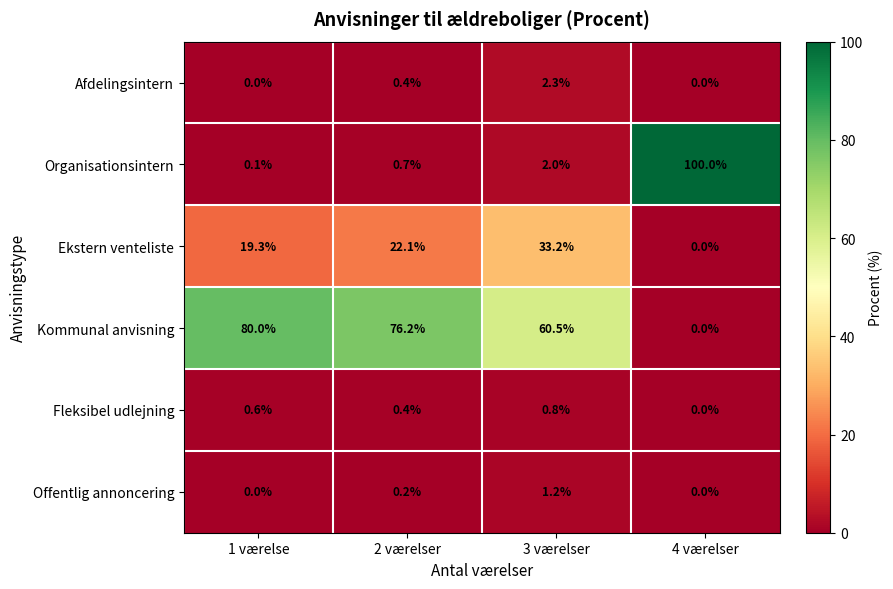

Rank the categories by Fleksibel udlejning value from highest to lowest.

3 værelser, 1 værelse, 2 værelser, 4 værelser